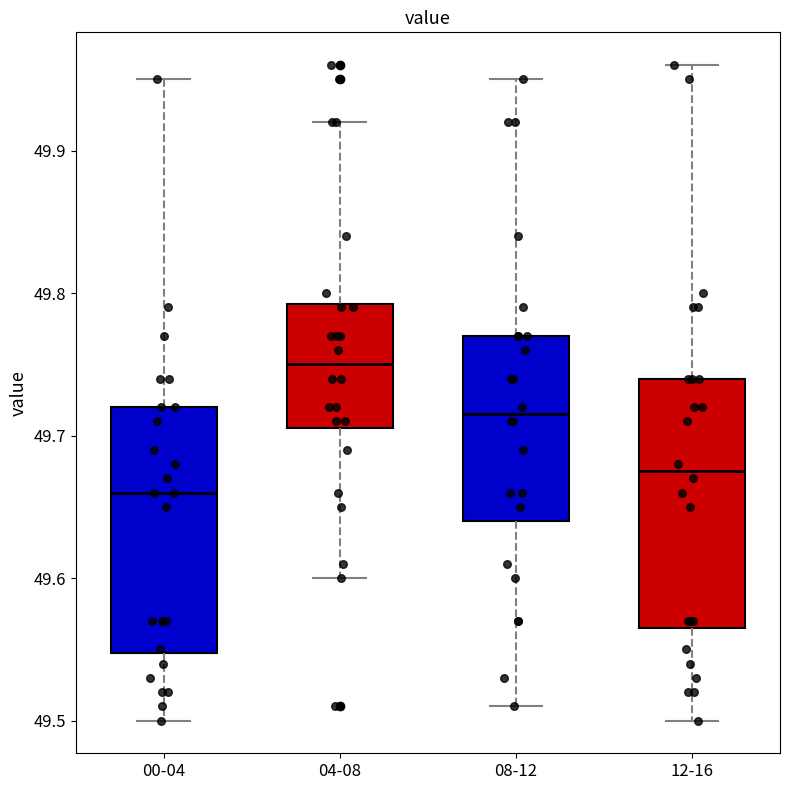

Which box has the lowest median line?

00-04